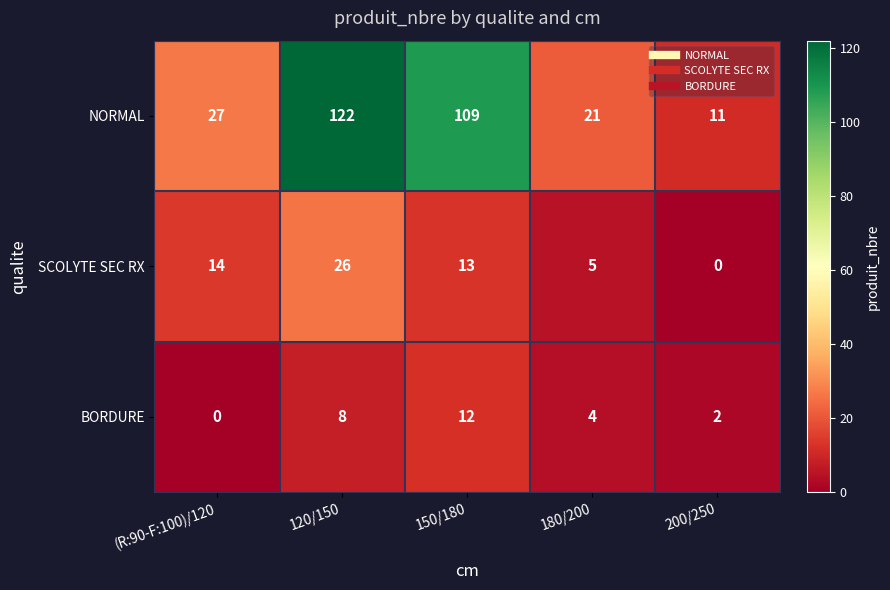

Is it true that SCOLYTE SEC RX equals 13 at 150/180?

True